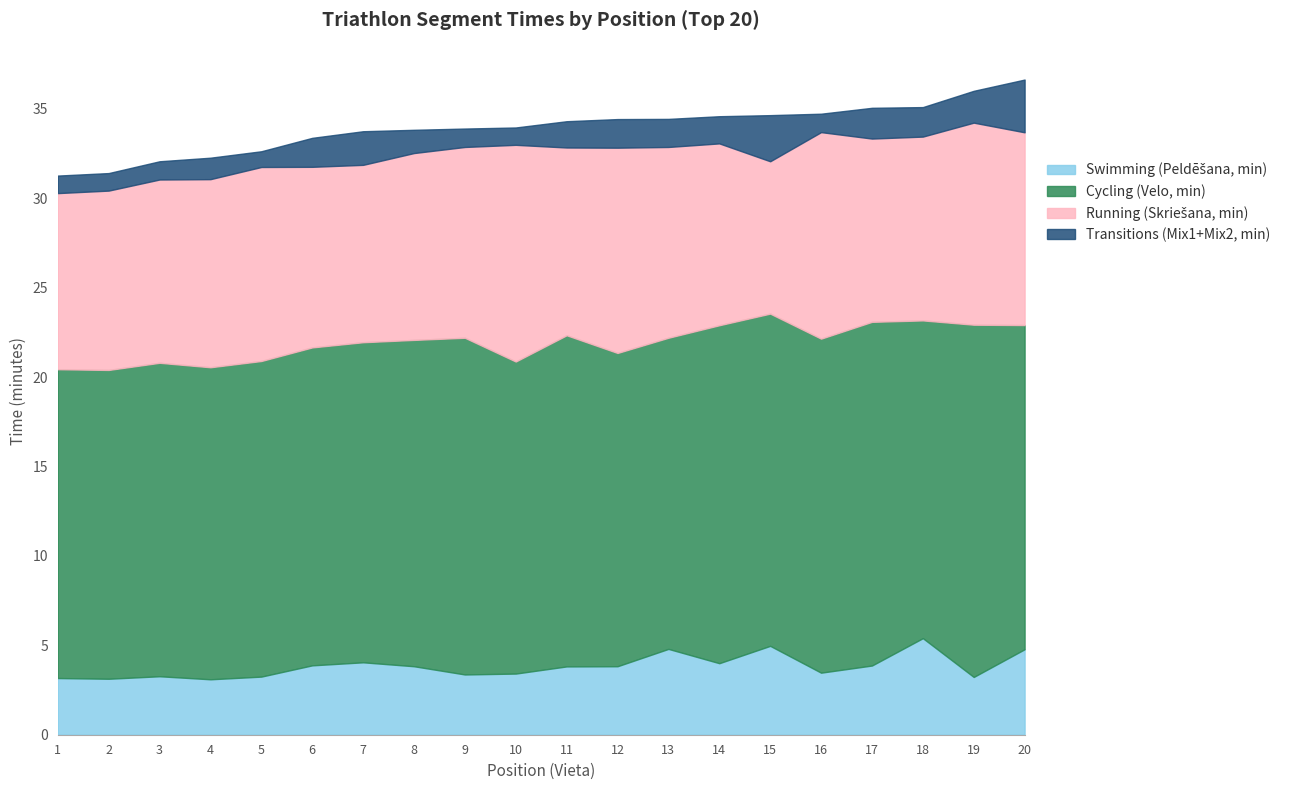

Which series has the widest spread of values?

Running (Skriešana, min)